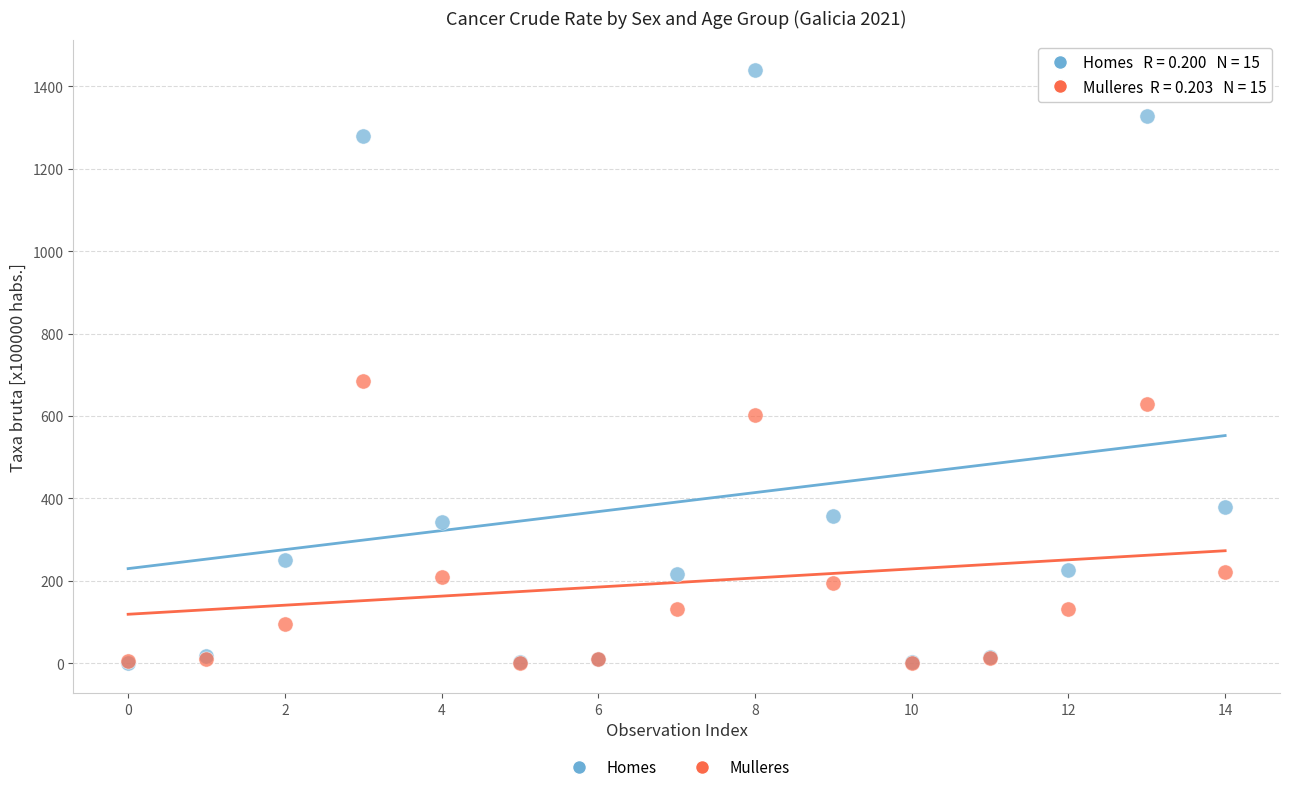

In the Homes series, what Y value is closest to 719?

379.5